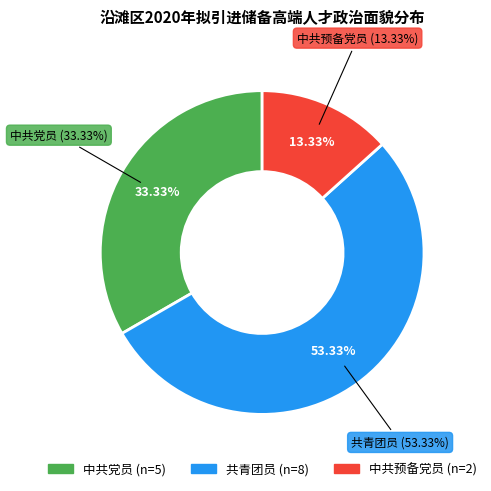

To the nearest percent, what percentage of the pie is 中共预备党员?

13%